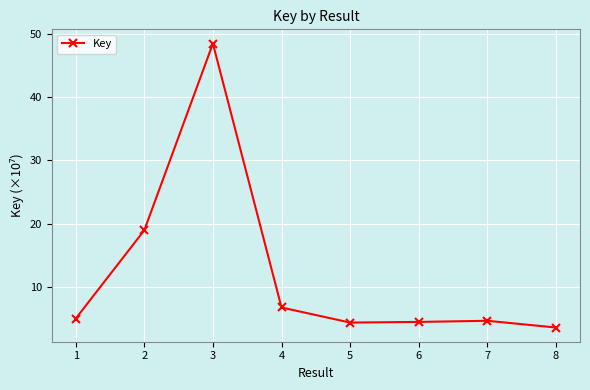

At which category does the data reach its first local peak?

3